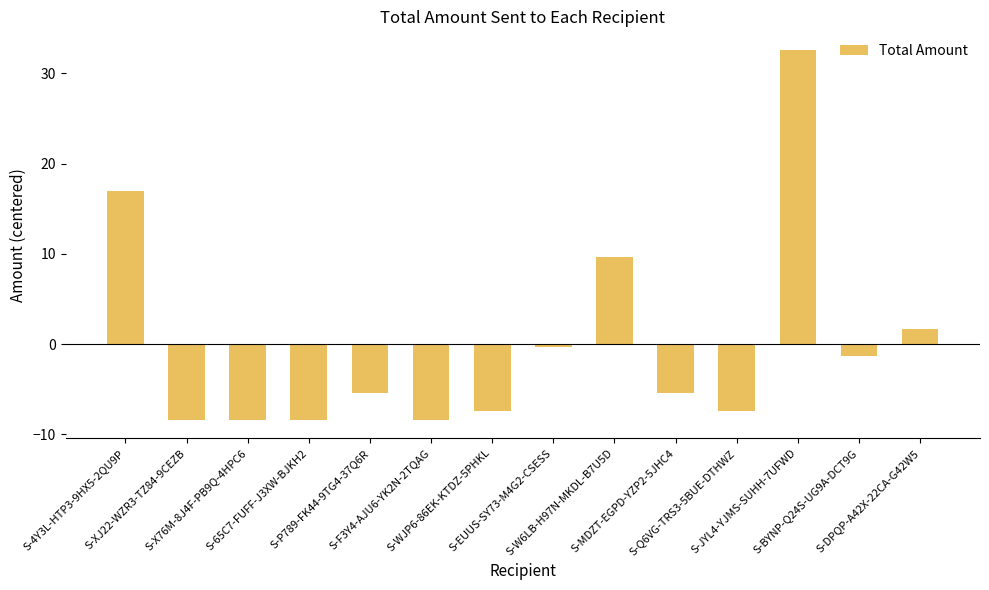

What position from the left is S-MDZT-EGPD-YZP2-5JHC4?

10